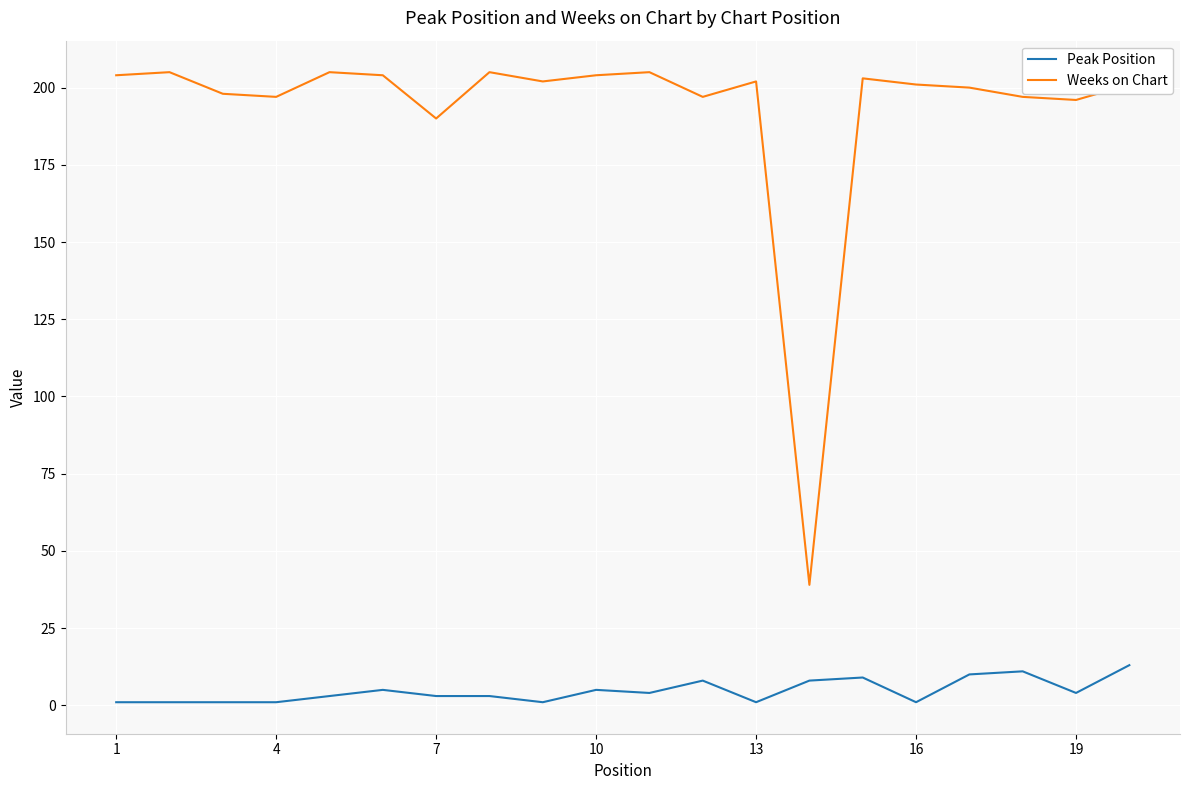

True or false: Peak Position and Weeks on Chart intersect in this chart.

False